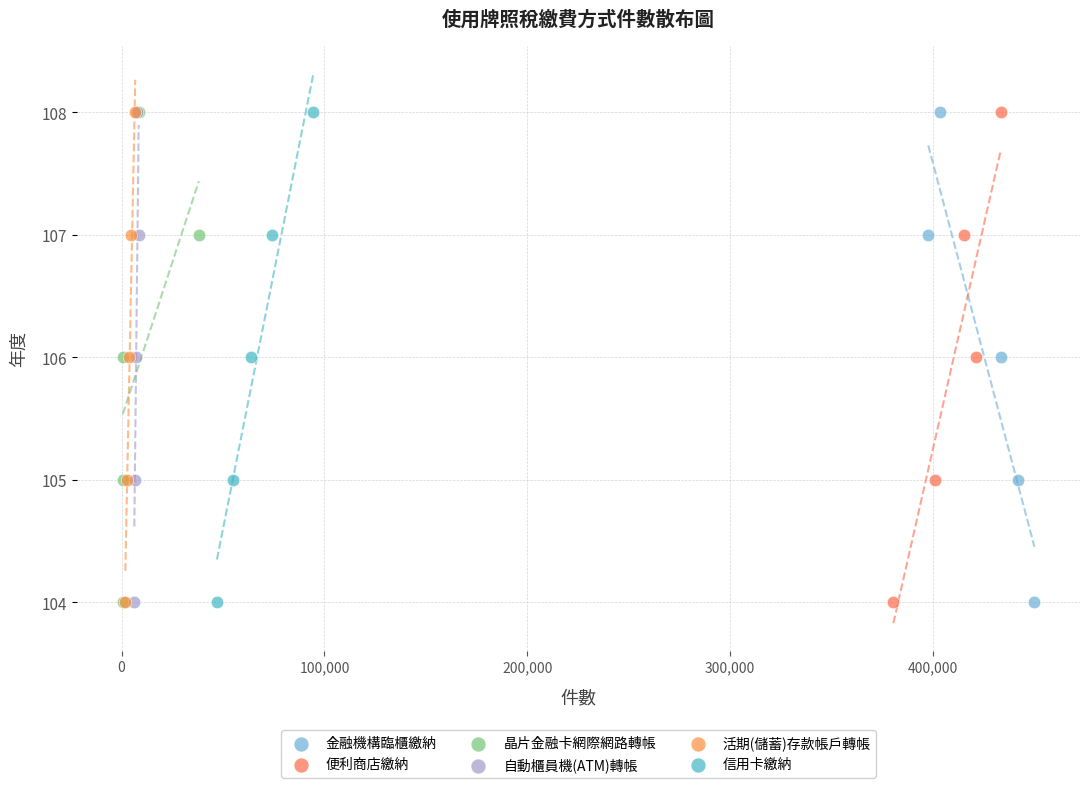

What are all the series names shown in the legend?

金融機構臨櫃繳納, 便利商店繳納, 晶片金融卡網際網路轉帳, 自動櫃員機(ATM)轉帳, 活期(儲蓄)存款帳戶轉帳, 信用卡繳納